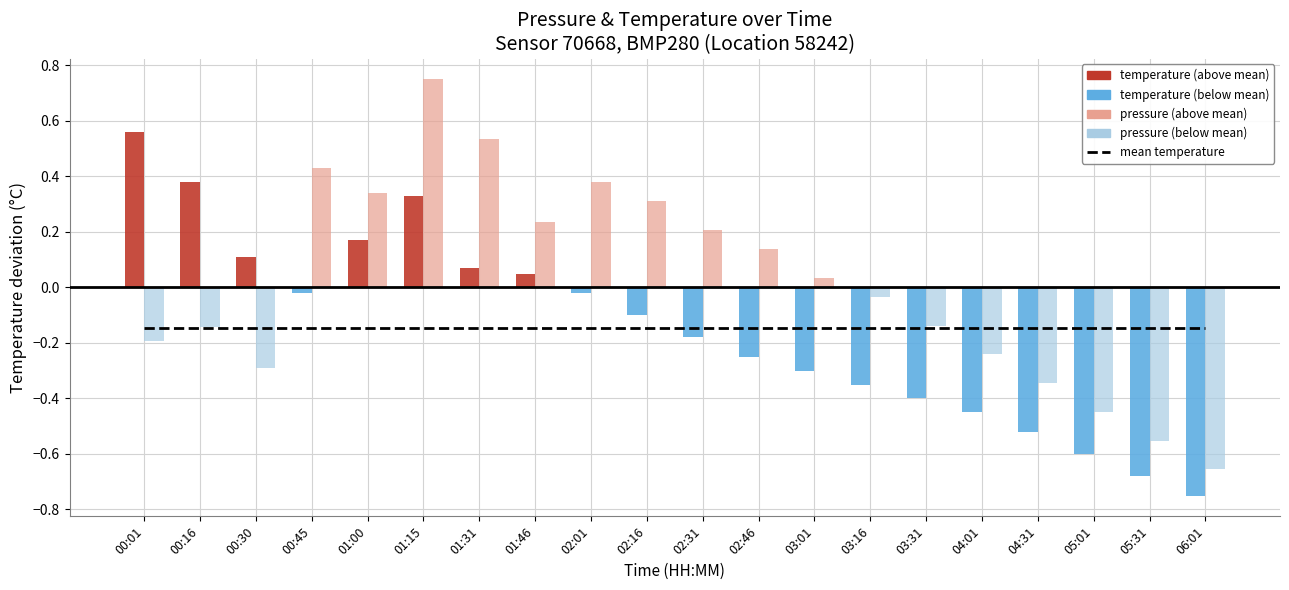

What is the spread (max minus min) of values at 02:31?

0.4